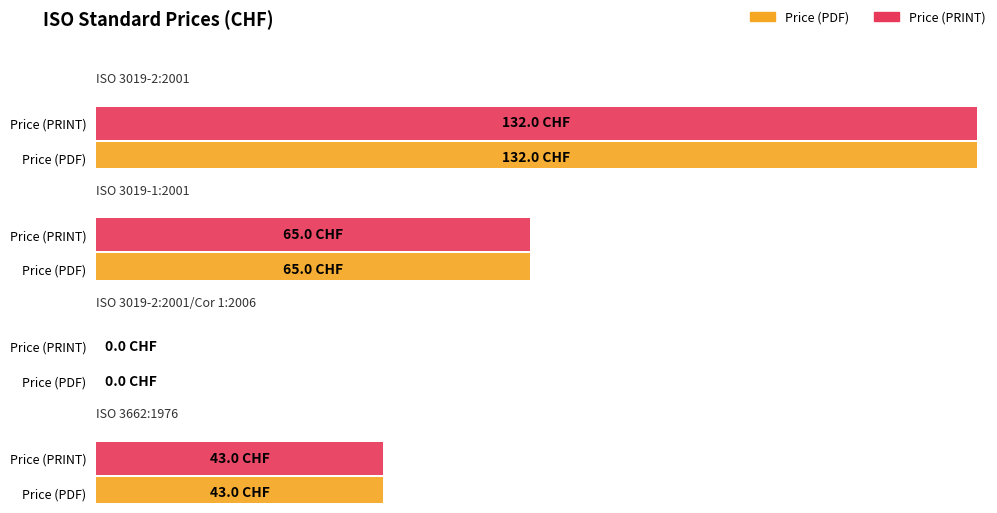

How many bars are there in total?

8